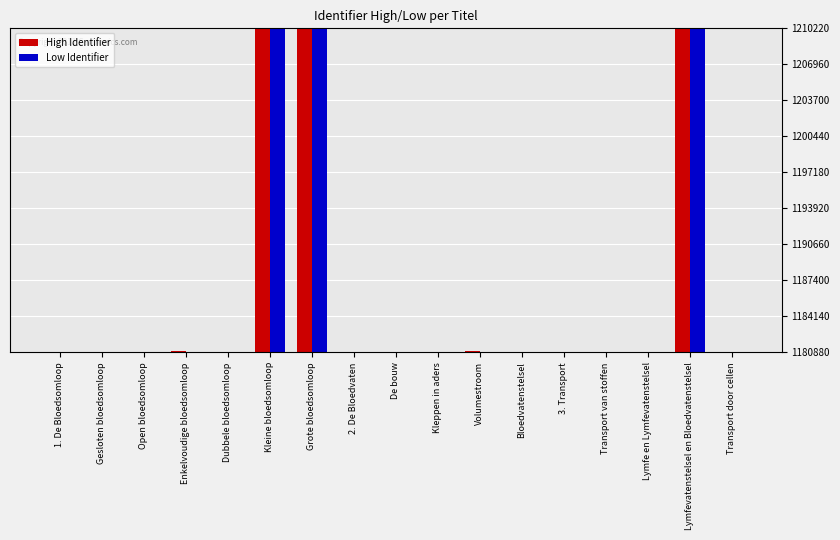

What is the total value across all series at Open bloedsomloop?

2361860